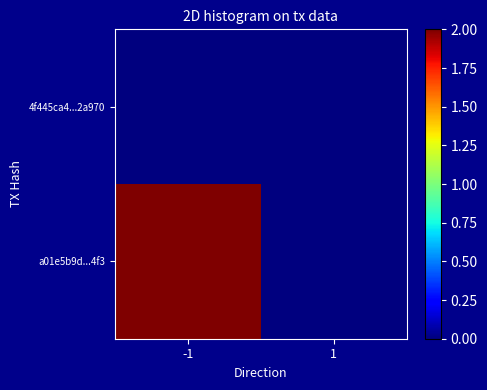

List the series in order of their peak value, lowest first.

4f445ca4...2a970, a01e5b9d...4f3